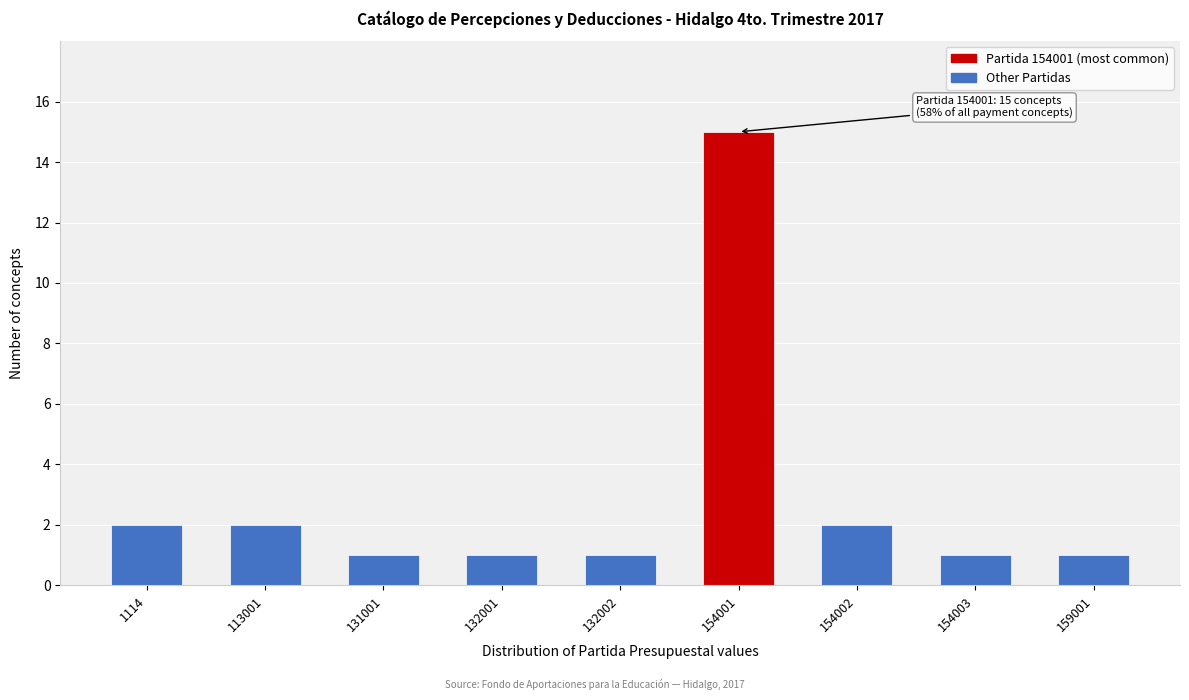

Reading left to right, what are all the values shown in this chart?

2	2	1	1	1	15	2	1	1